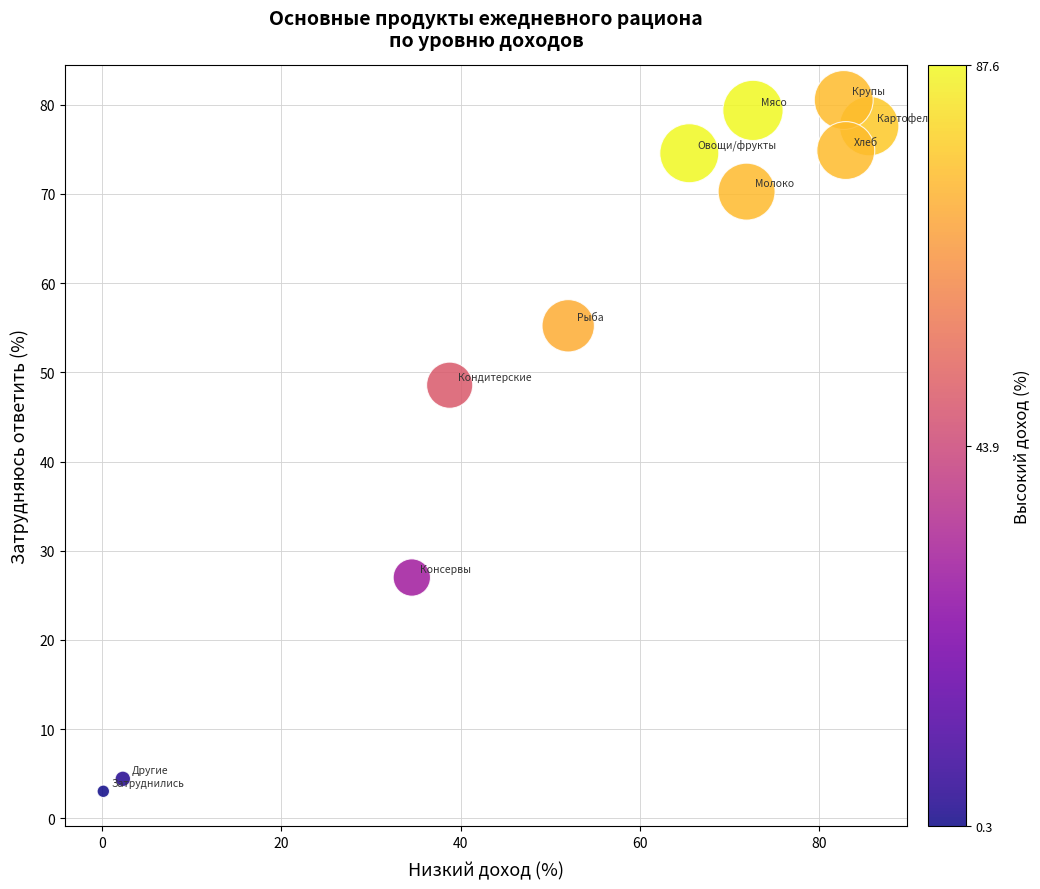

What is the range of Y values (max minus min)?

77.5